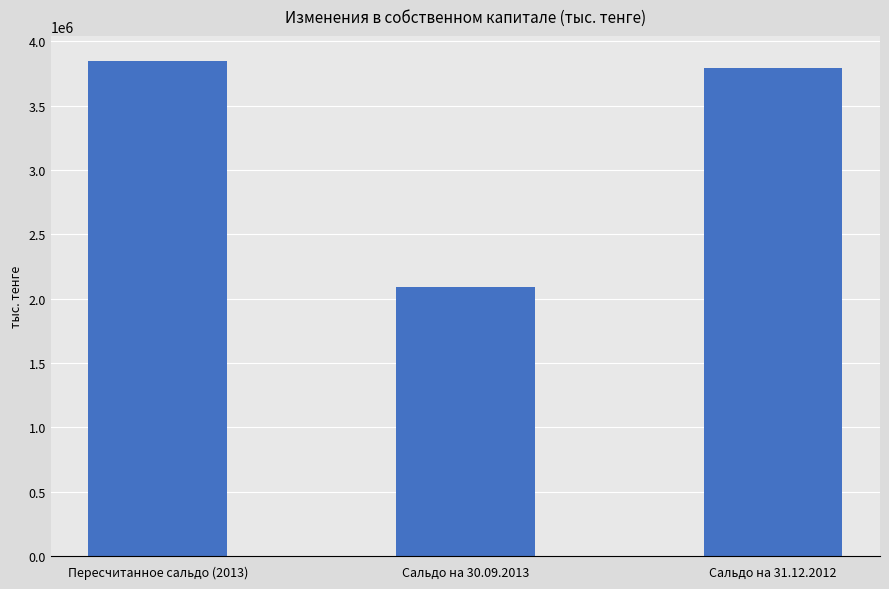

How many bars are there in total?

3